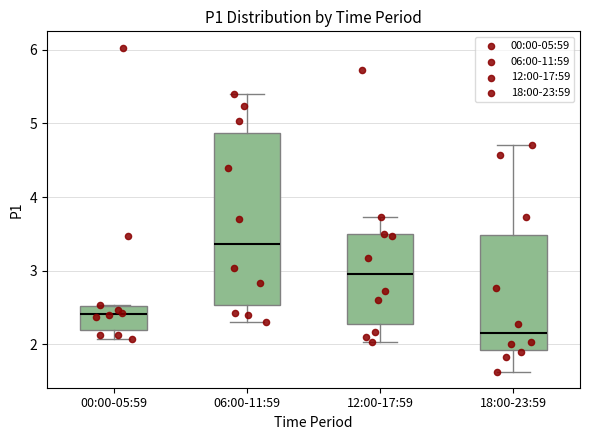

Comparing the boxes themselves (not the whiskers), which one is the tallest?

06:00-11:59